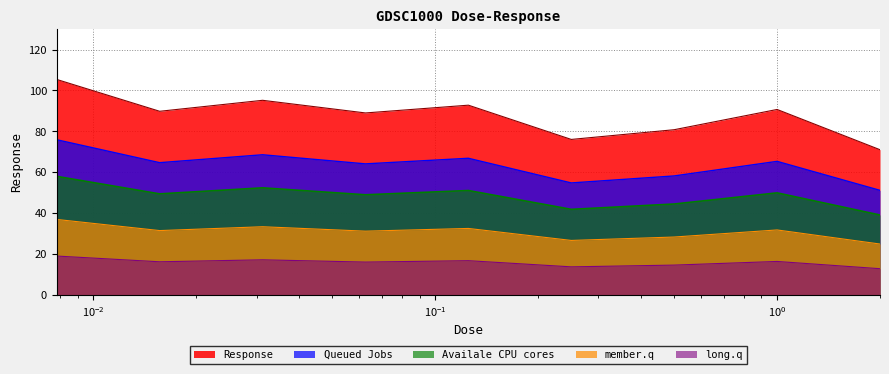

At which category does the data reach its first local peak?

0.03125